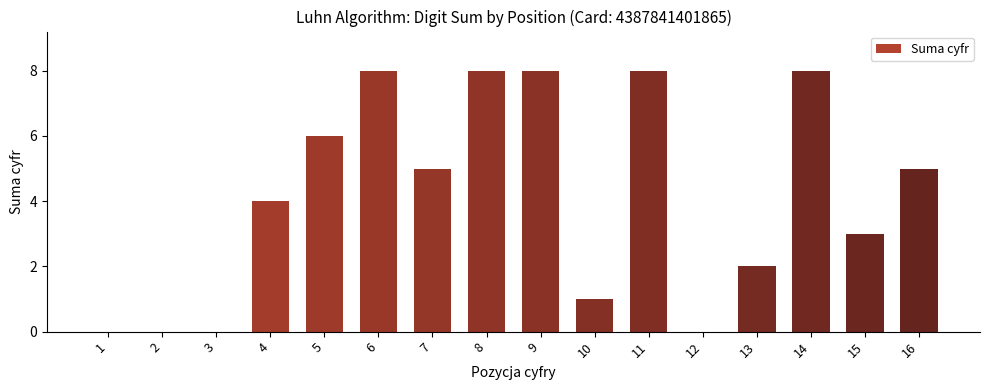

What is the ratio of the value at 11 to the value at 13?

4.0